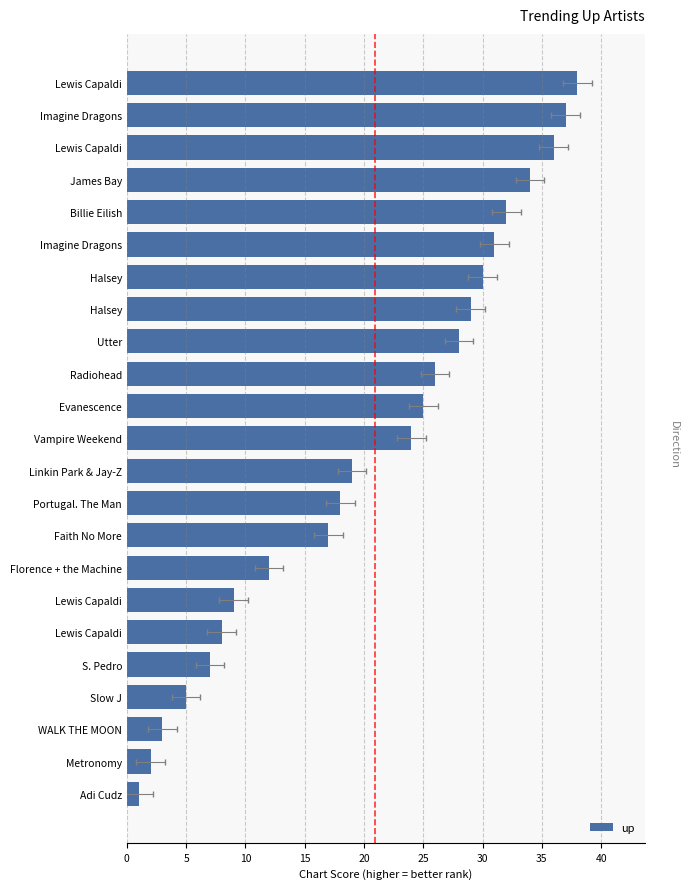

Approximately how many times larger is the value at Halsey compared to Faith No More?

1.8